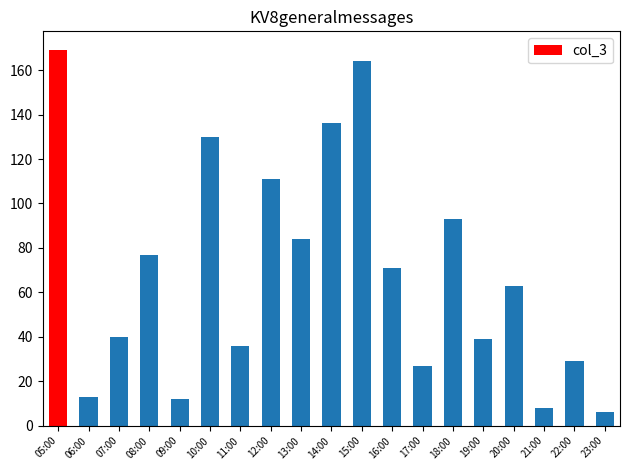

What position from the right is 06:00?

18